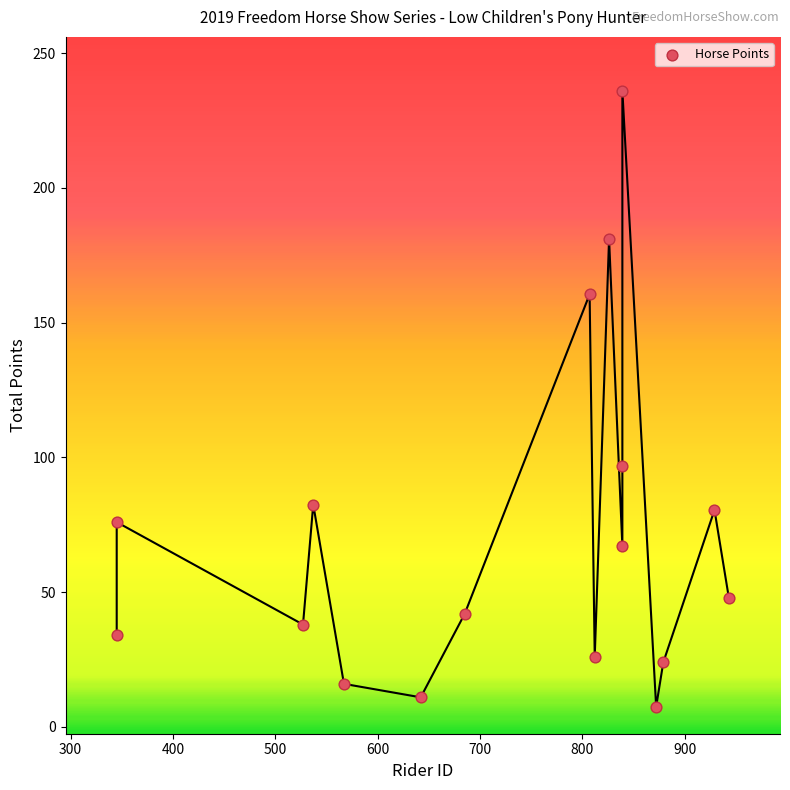

What Y value in the scatter plot is closest to 121?

97.0